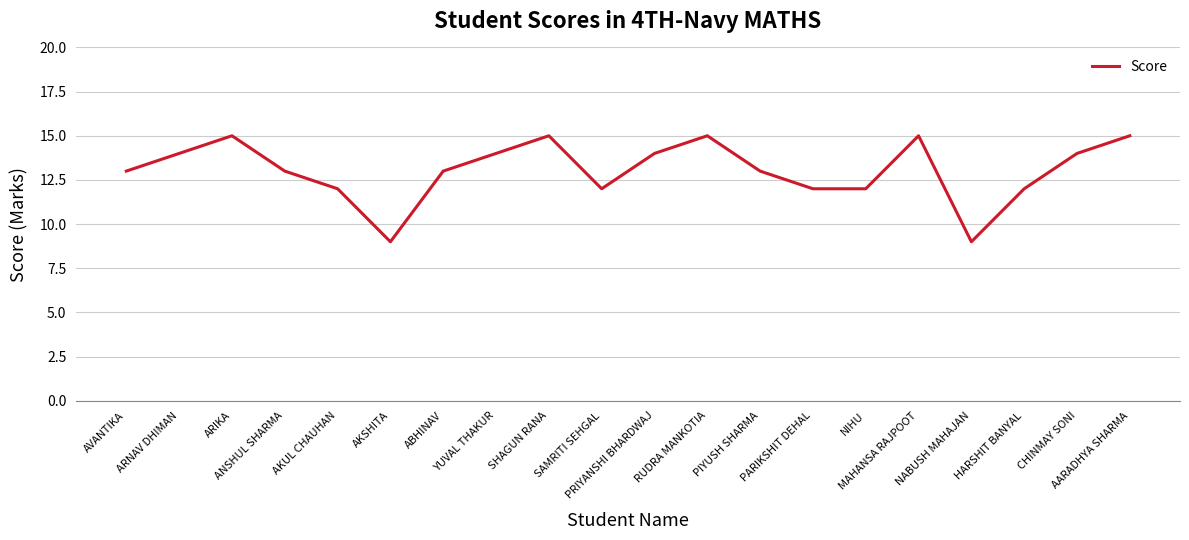

What is the difference between the maximum and minimum values?

6